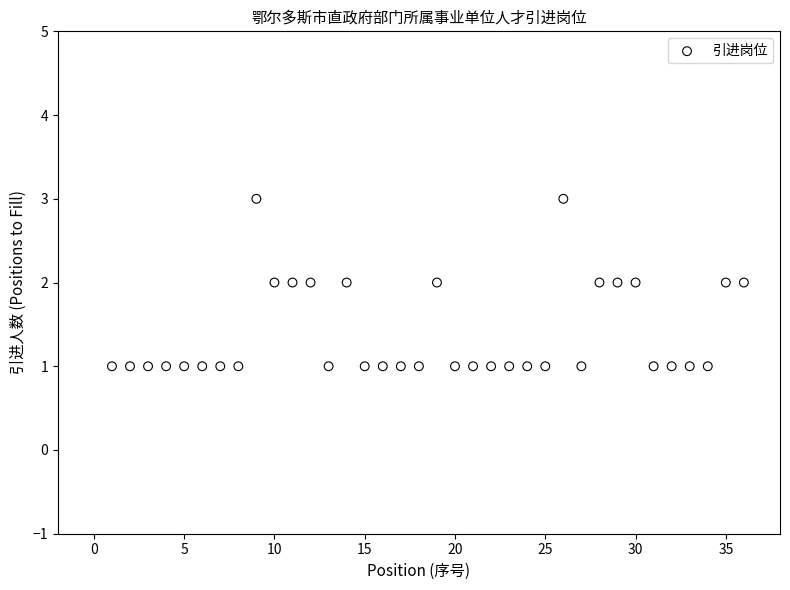

What is the range of X values (max minus min)?

35